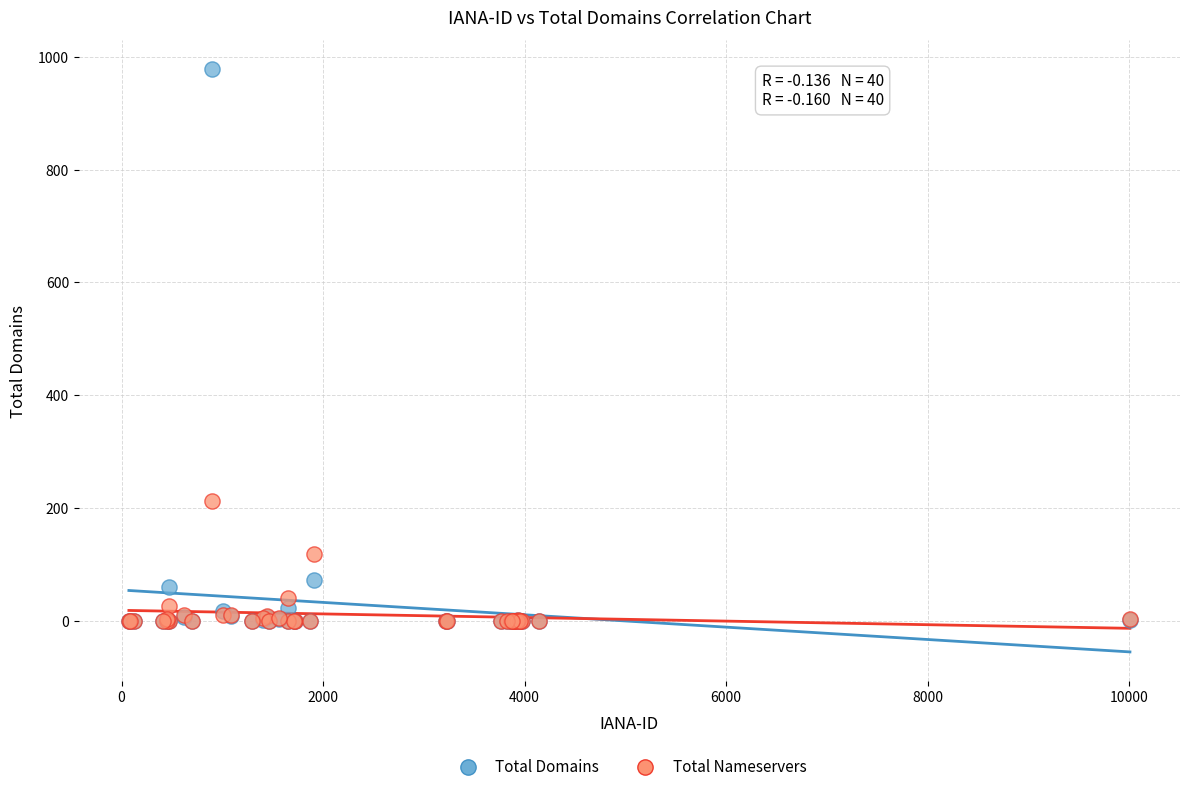

Across all series, what Y value is closest to 489?

212